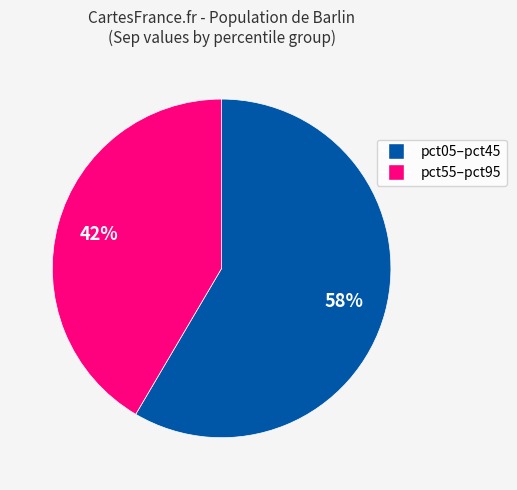

To the nearest percent, what is the average slice percentage?

50%